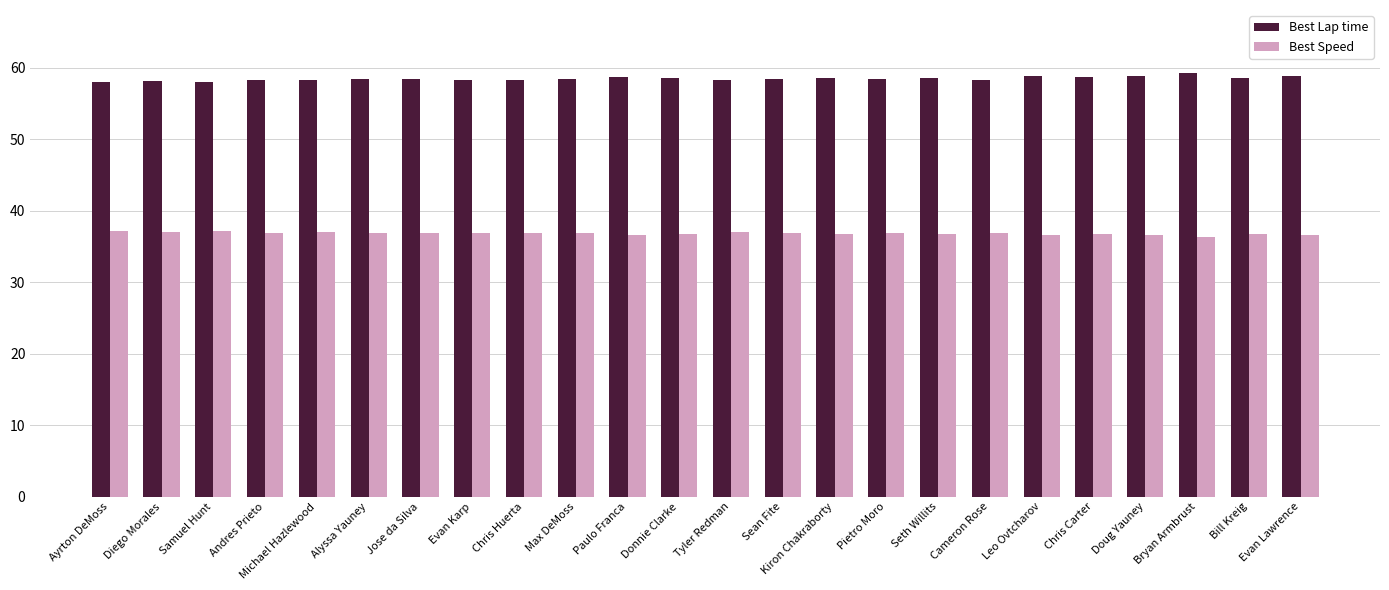

What is the total value across all series at Diego Morales?

95.2